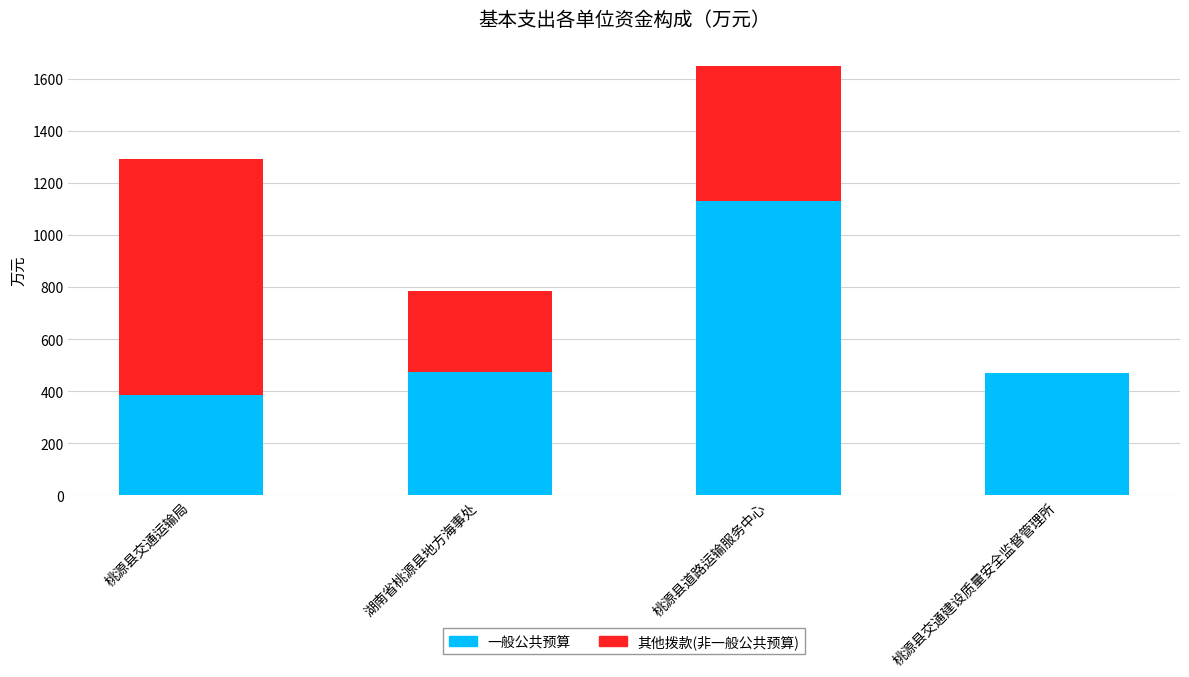

What value does the 一般公共预算 series have at 湖南省桃源县地方海事处?

472.4